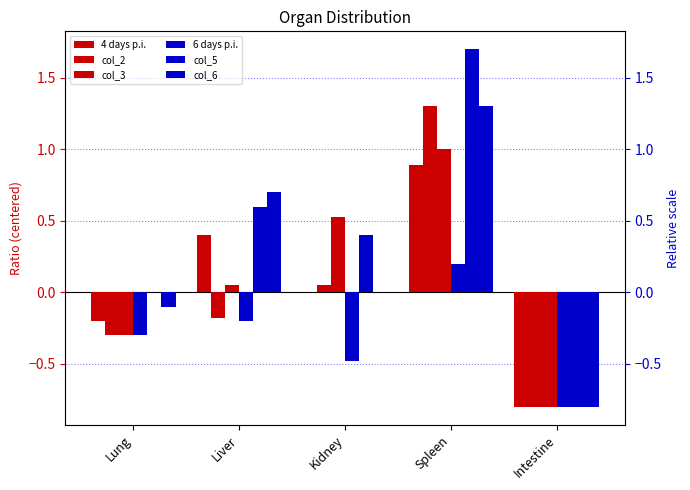

What is the difference between the second highest and minimum values in the col_3 series?

1.3